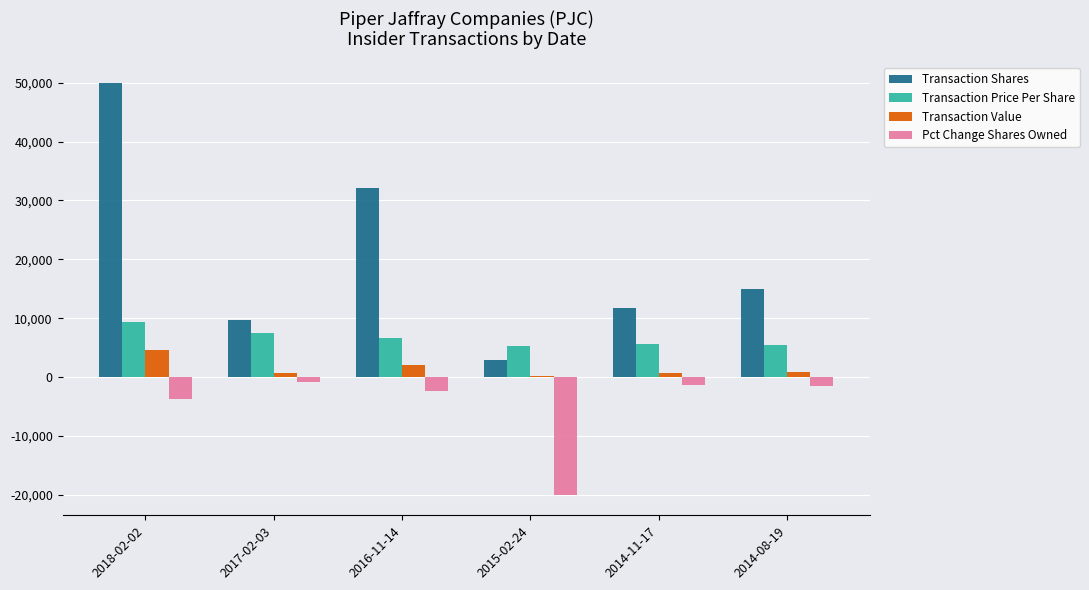

At which category is the sum across all series the highest?

2018-02-02